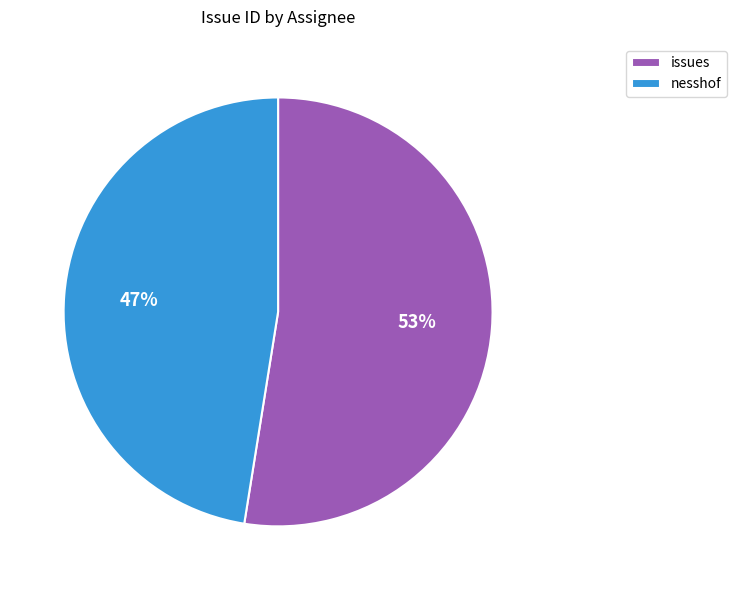

To the nearest percent, what is the combined percentage of nesshof and issues?

100%